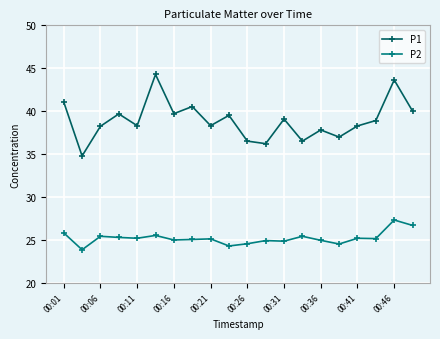

True or false: P2 and P1 cross at least once.

False